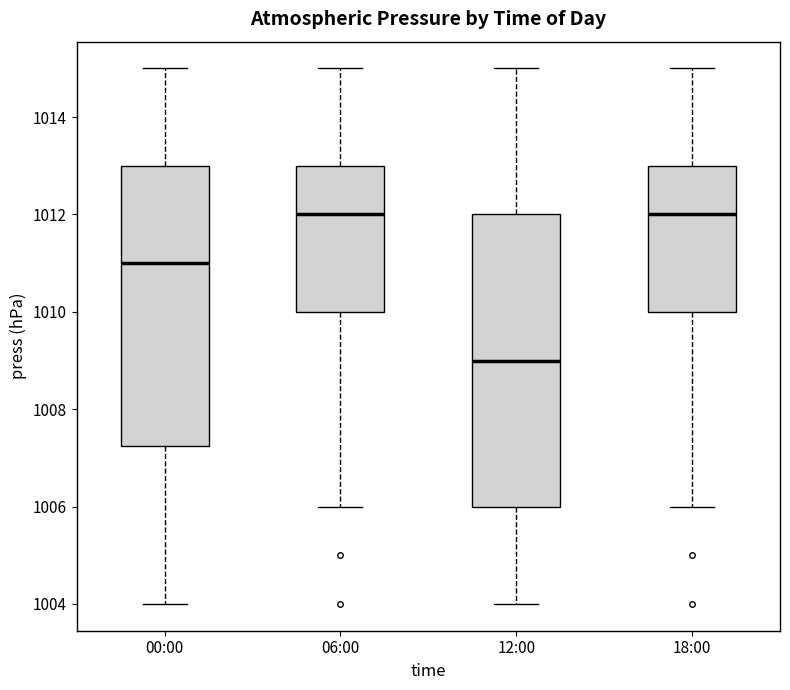

Which box has the lowest median line?

12:00